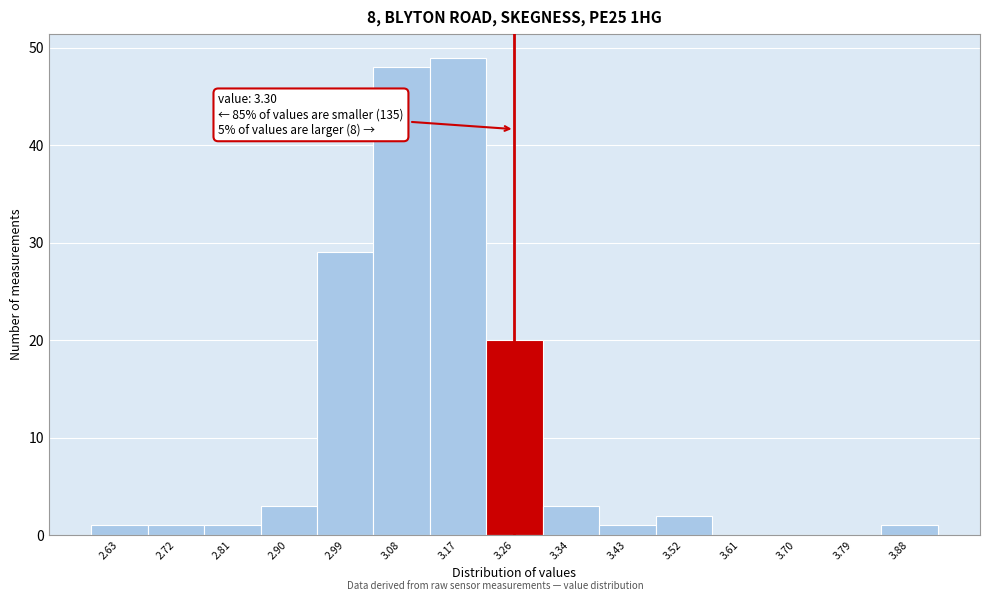

Reading left to right, extract all data points from this chart.

2.63=1	2.72=1	2.81=1	2.90=3	2.99=29	3.08=48	3.17=49	3.26=20	3.34=3	3.43=1	3.52=2	3.61=0	3.70=0	3.79=0	3.88=1